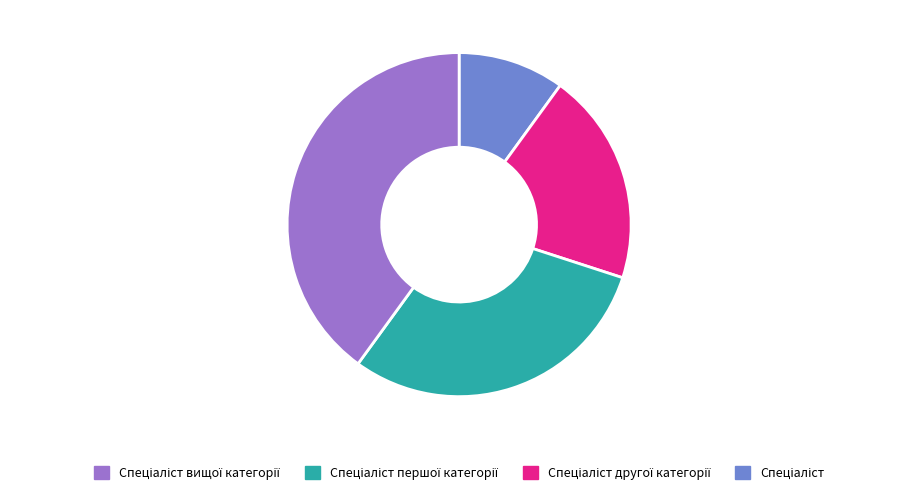

Does any single category account for the majority?

No